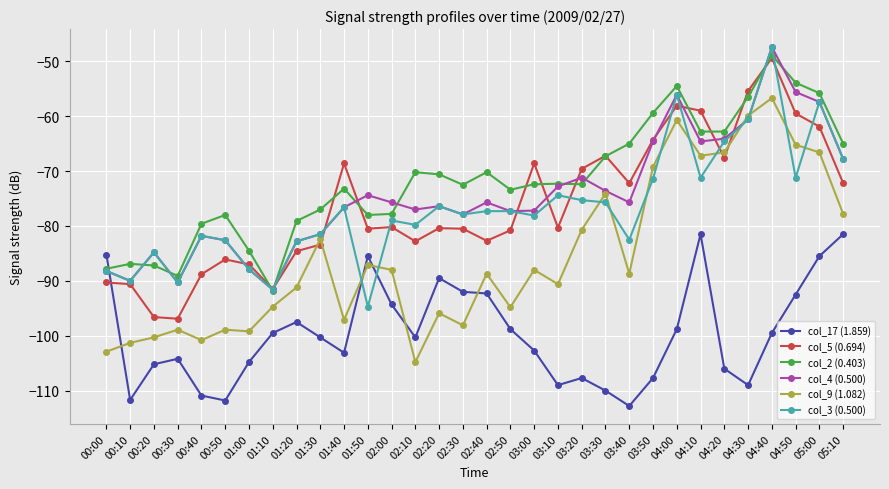

What position from the left is 02:30?

16